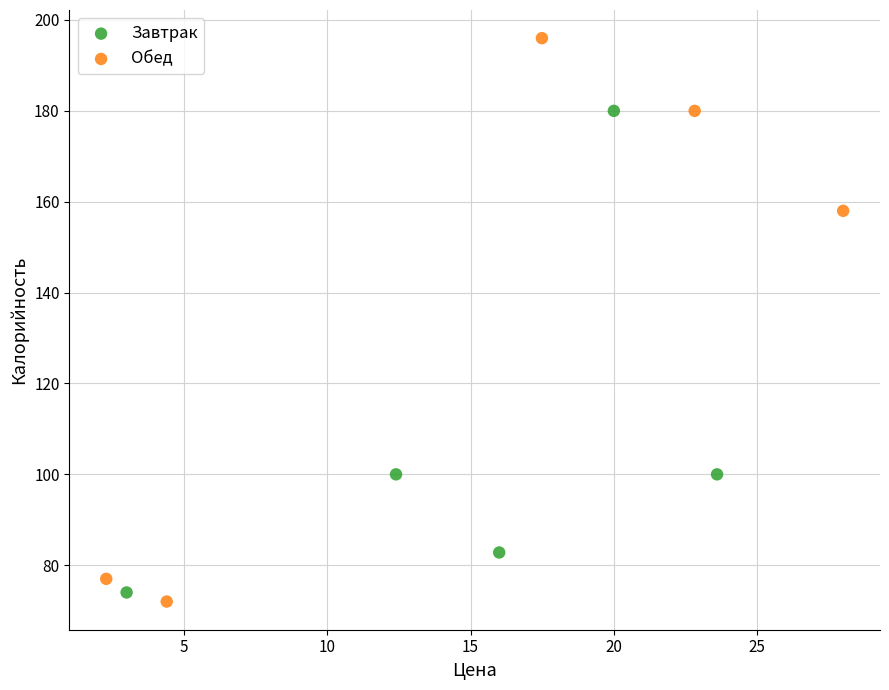

Which series reaches the maximum Y coordinate?

Обед